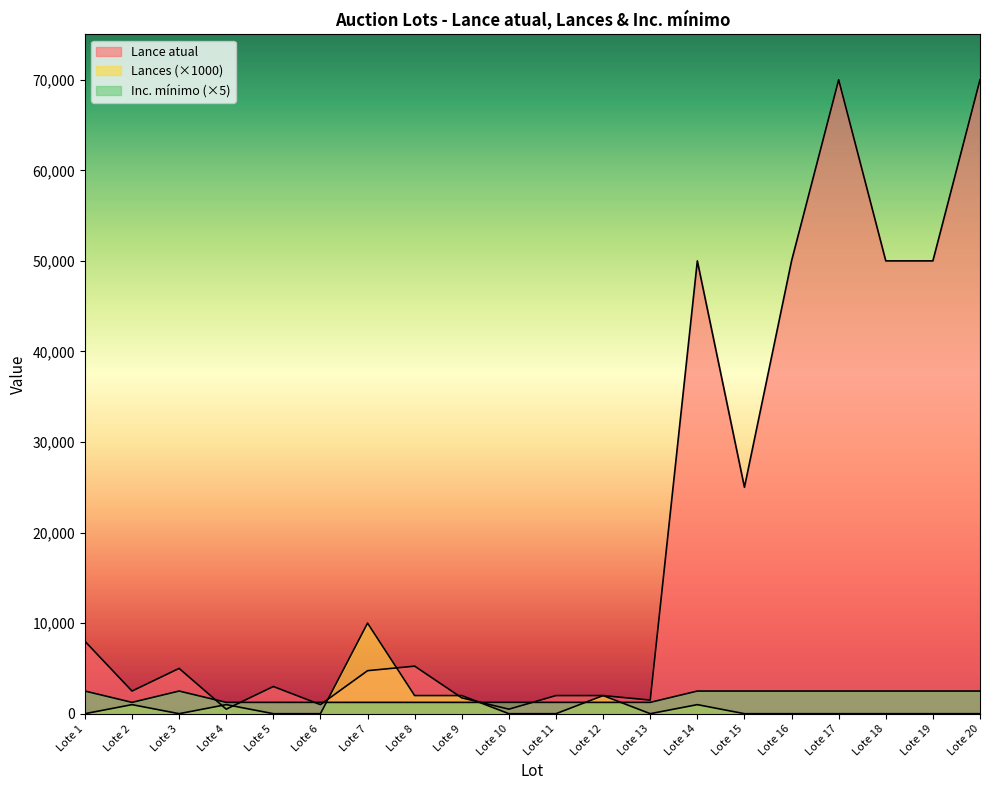

Rank the categories by Inc. mínimo value from highest to lowest.

Lote 1, Lote 3, Lote 14, Lote 15, Lote 16, Lote 17, Lote 18, Lote 19, Lote 20, Lote 2, Lote 4, Lote 5, Lote 6, Lote 7, Lote 8, Lote 9, Lote 10, Lote 11, Lote 12, Lote 13